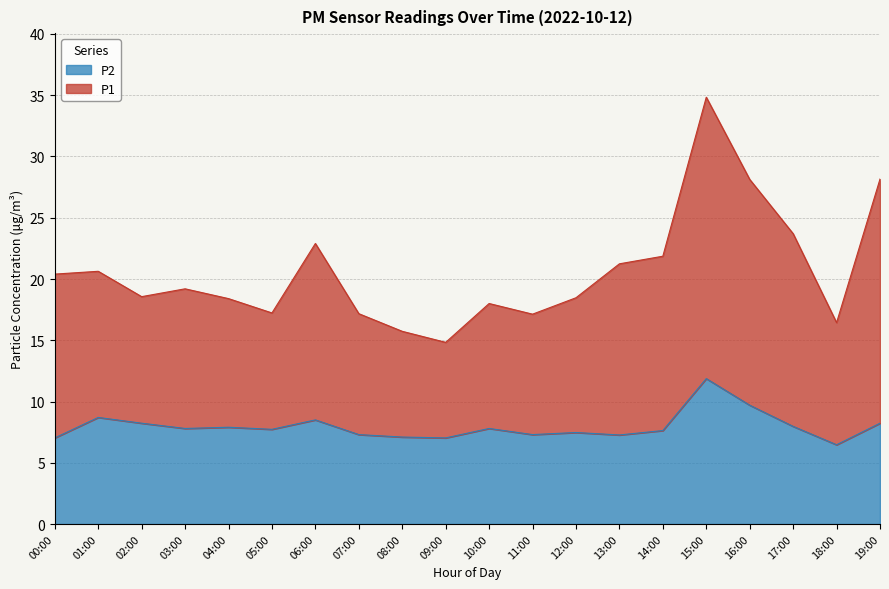

At which label is P2 closest to 9?

01:00